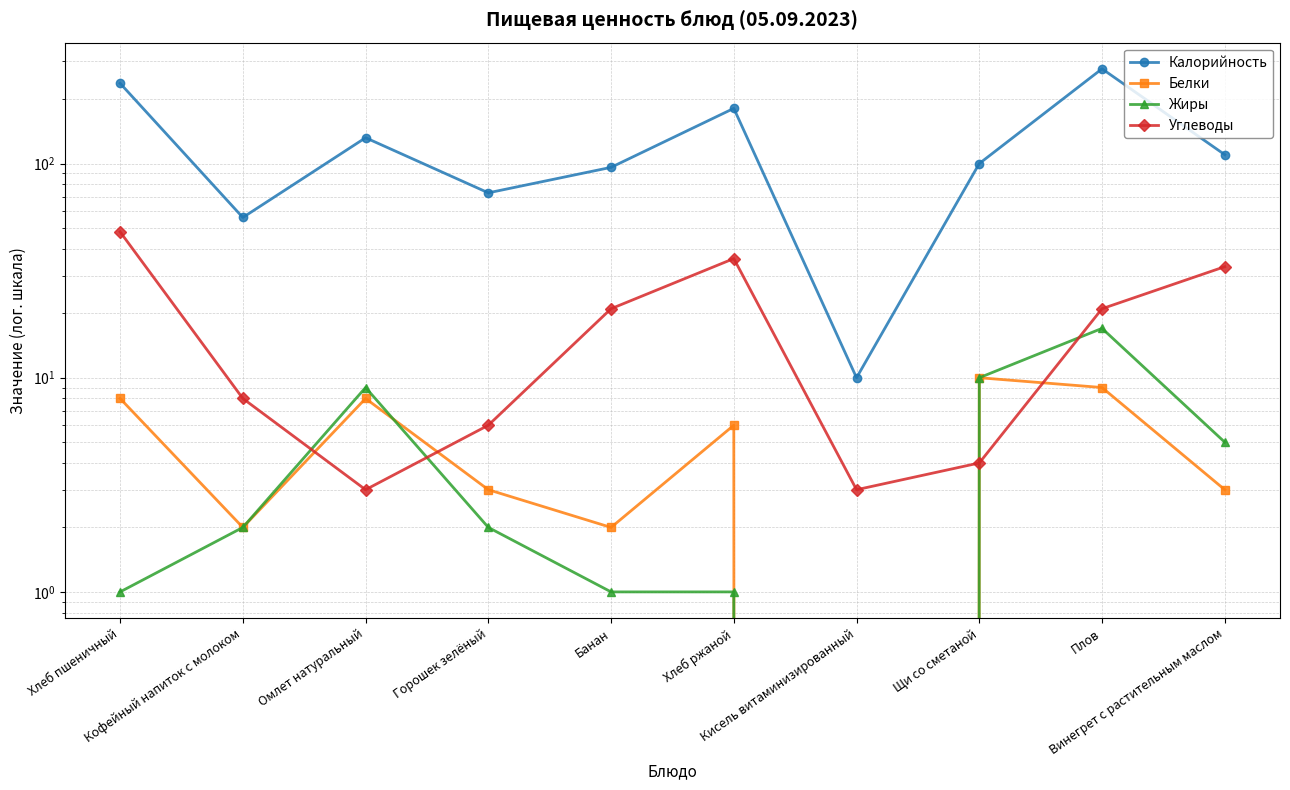

What is the total value across all series at Омлет натуральный?

152